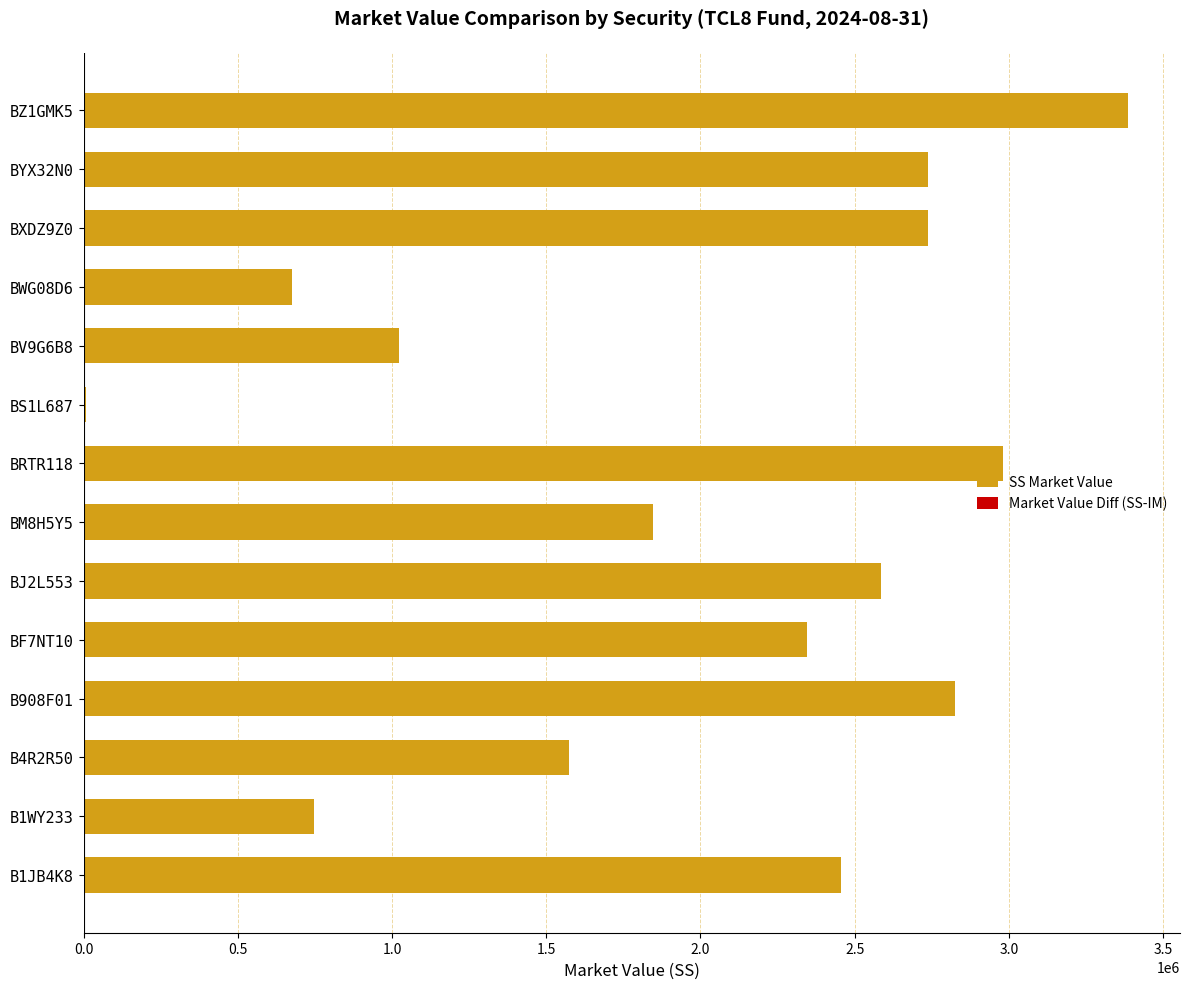

The Market Value Diff (SS-IM) series shows 0.0 at BF7NT10. True or false?

True